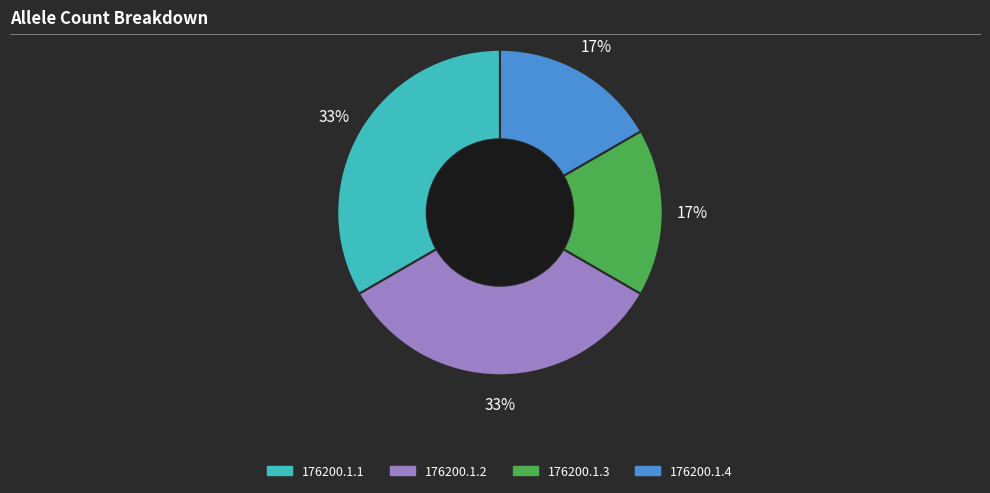

Which has a higher value, 176200.1.4 or 176200.1.2?

176200.1.2